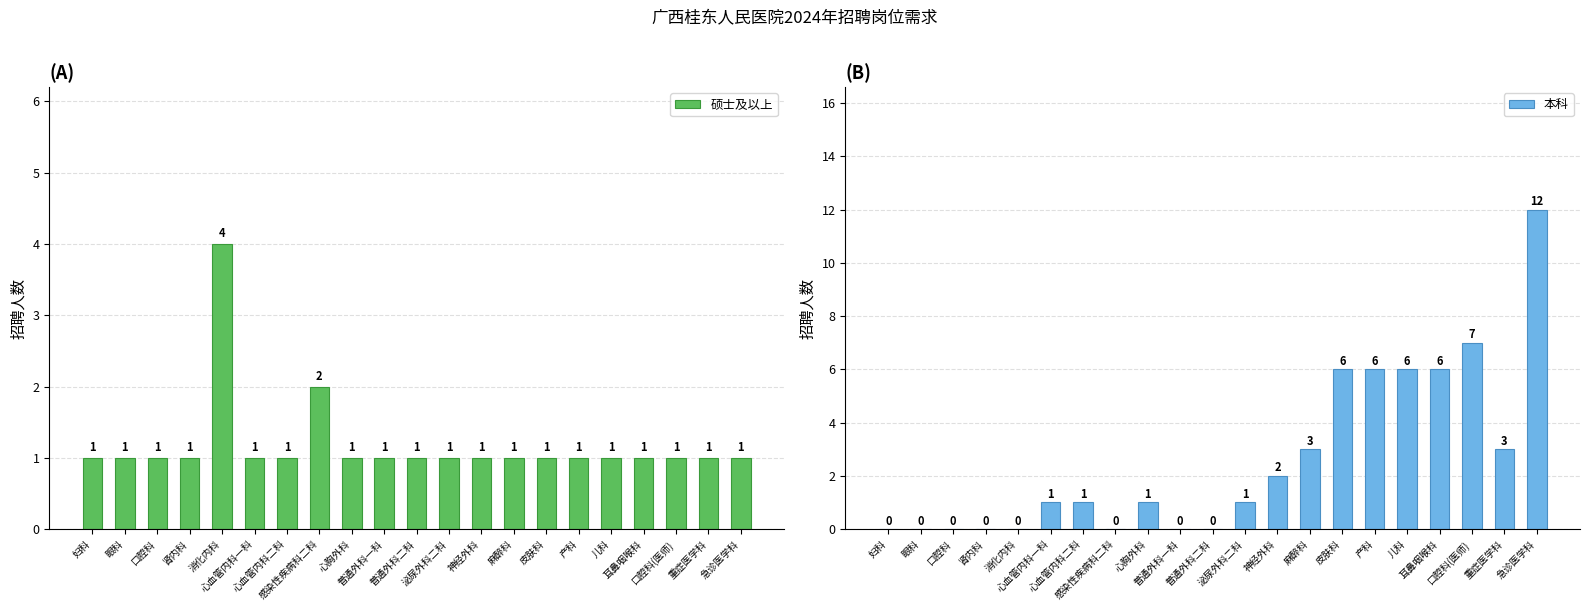

Which series has the largest total across all categories?

本科